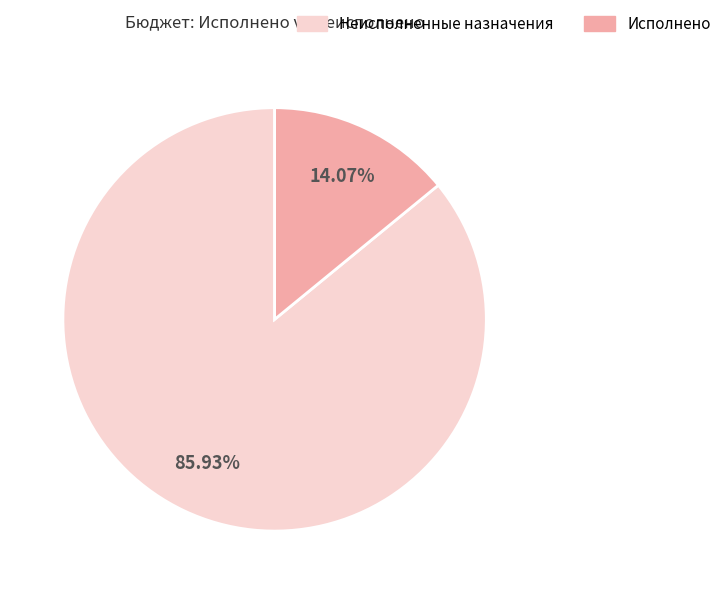

Is the sum of Неисполненные назначения and Исполнено greater than half?

Yes